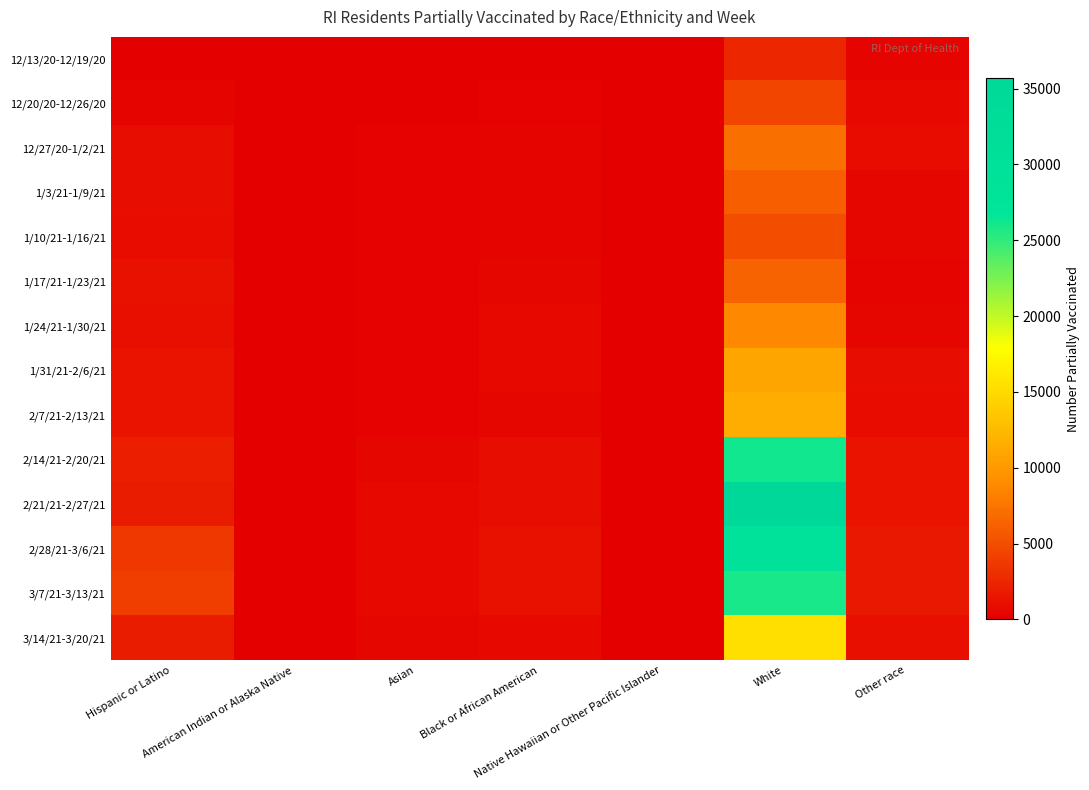

Rank the series at White from lowest to highest value.

12/13/20-12/19/20, 12/20/20-12/26/20, 1/10/21-1/16/21, 1/3/21-1/9/21, 1/17/21-1/23/21, 12/27/20-1/2/21, 1/24/21-1/30/21, 1/31/21-2/6/21, 2/7/21-2/13/21, 3/14/21-3/20/21, 3/7/21-3/13/21, 2/14/21-2/20/21, 2/28/21-3/6/21, 2/21/21-2/27/21